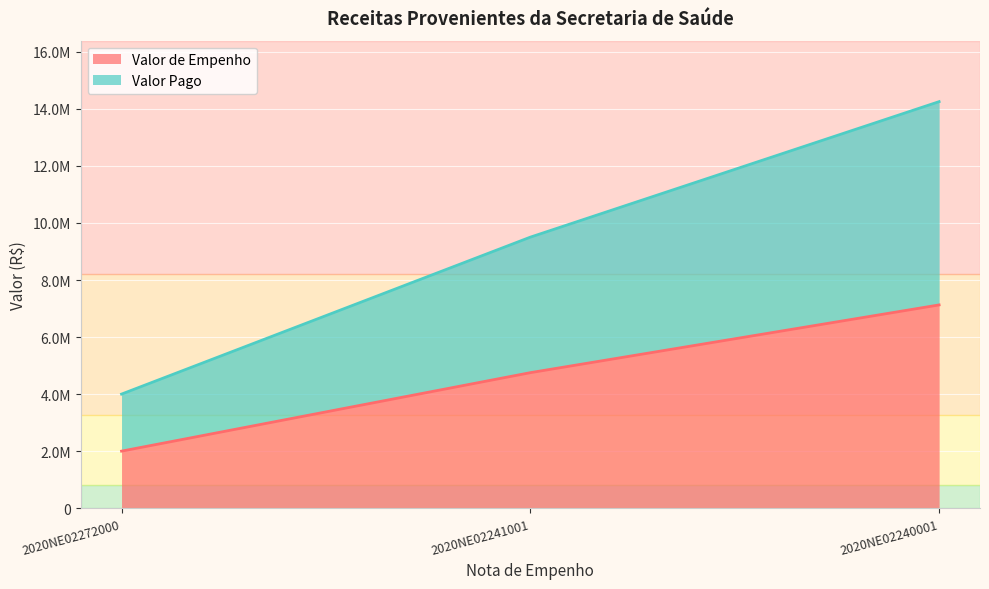

Which series has the widest spread of values?

Valor Pago